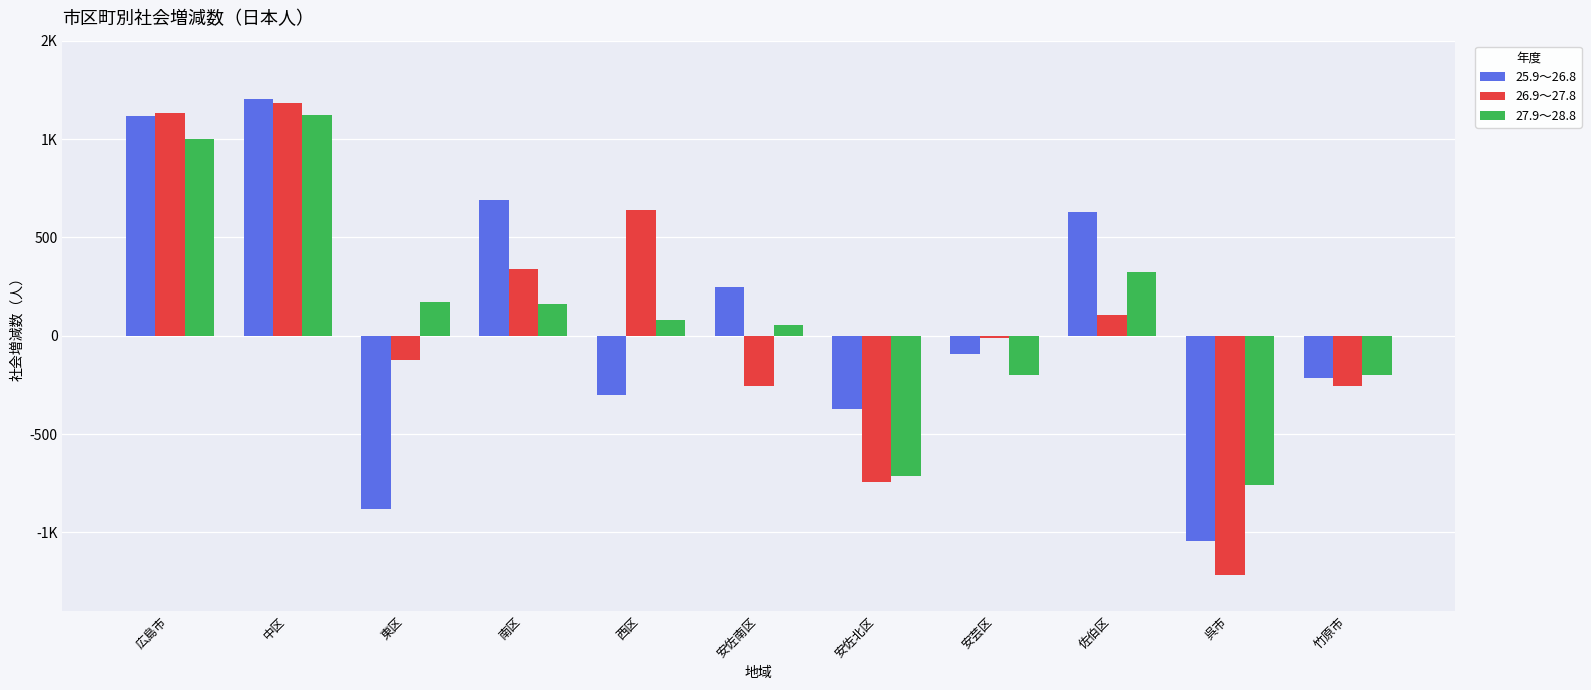

Between 中区 and 南区, which series saw the biggest shift?

27.9～28.8